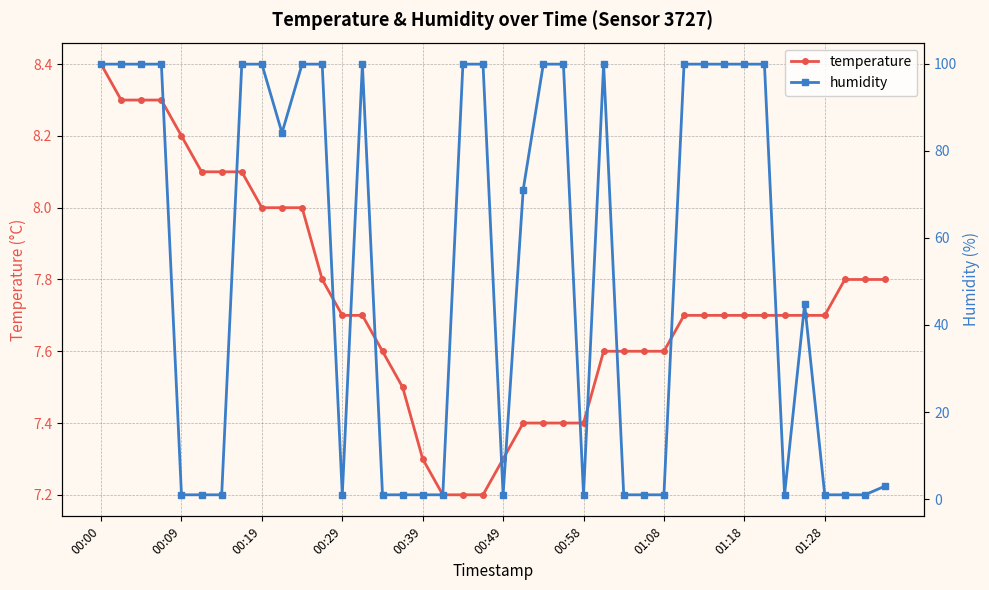

Count the number of data series in this chart.

2